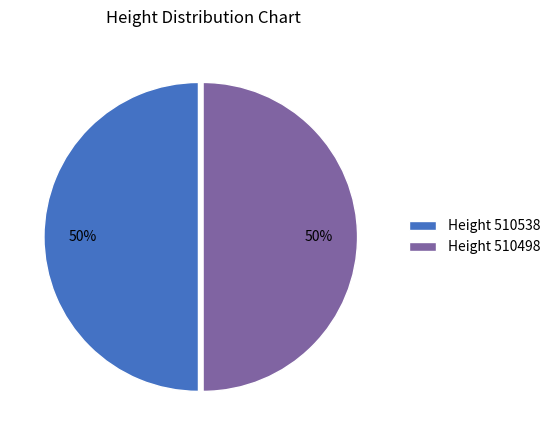

To the nearest percent, what percentage of the pie is Height 510538?

50%